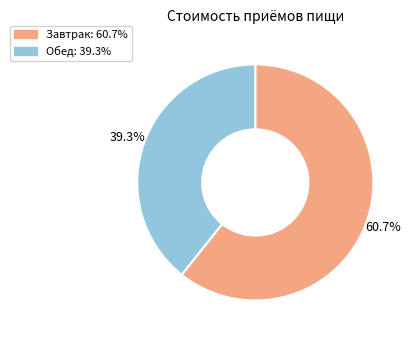

How many slices are in this pie chart?

2